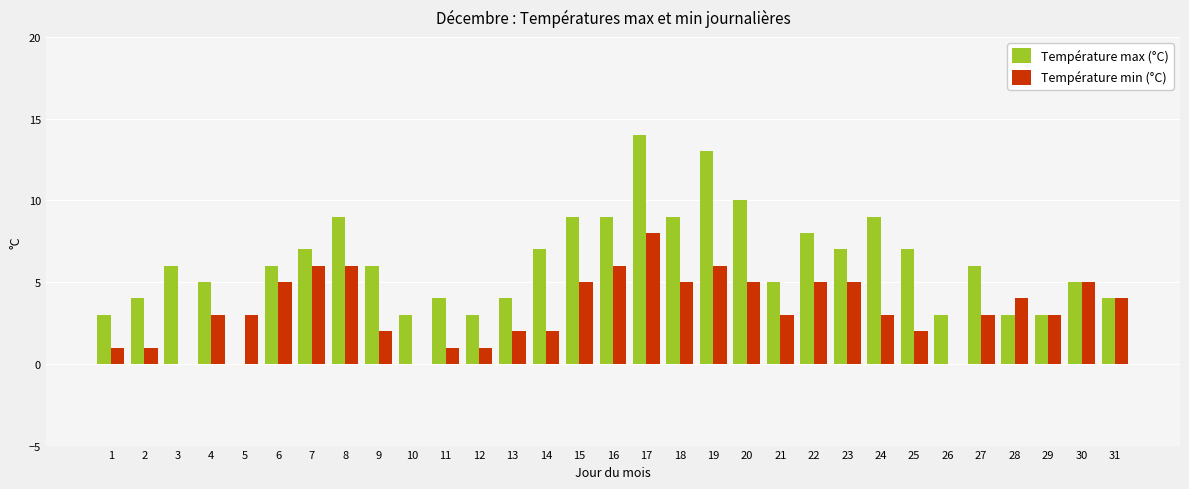

What is the maximum value shown in the chart?

14